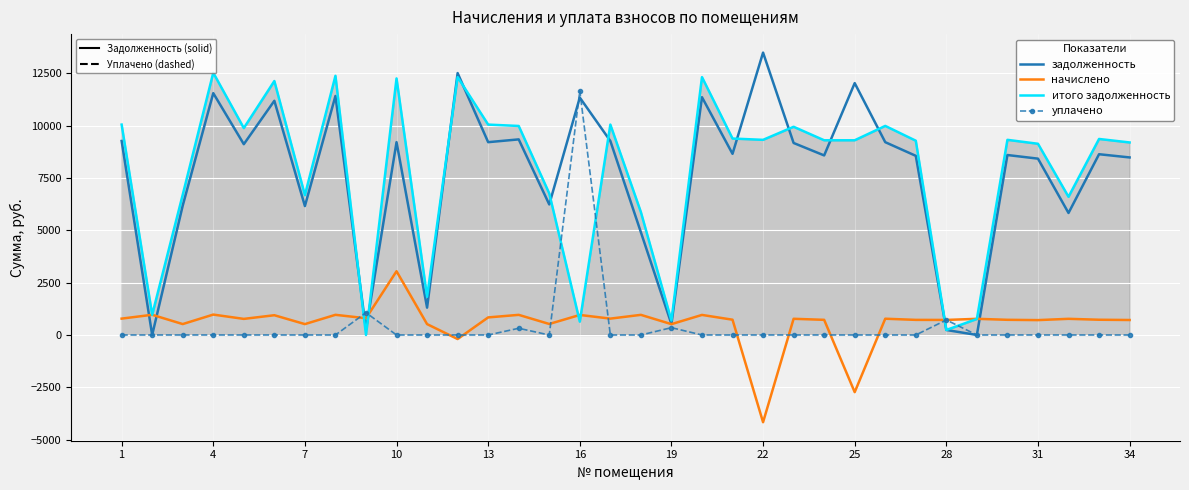

What is the smallest value displayed?

-4170.2